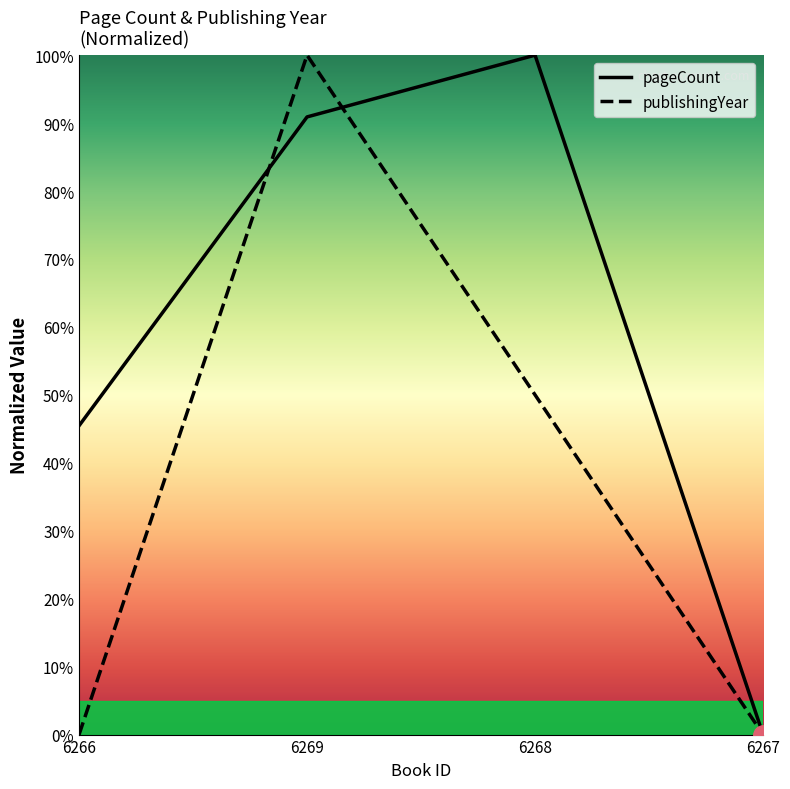

Reading left to right, transcribe all the data shown in this chart.

pageCount: 45.5	90.9	100.0	0.0
publishingYear: 0.0	100.0	50.0	0.0